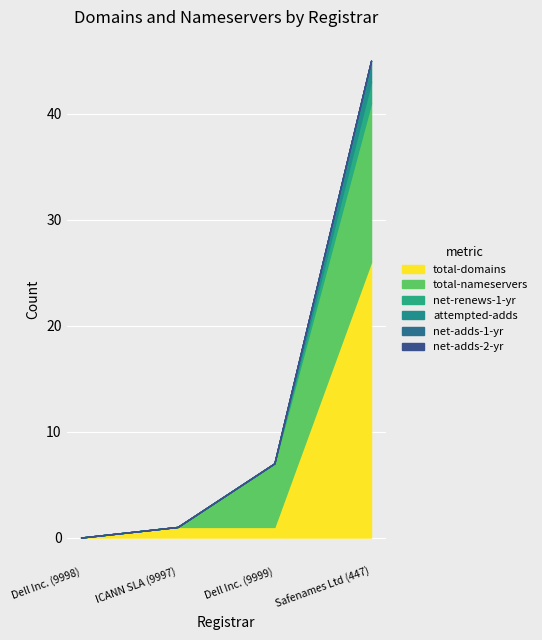

How many lines are shown in the chart?

6